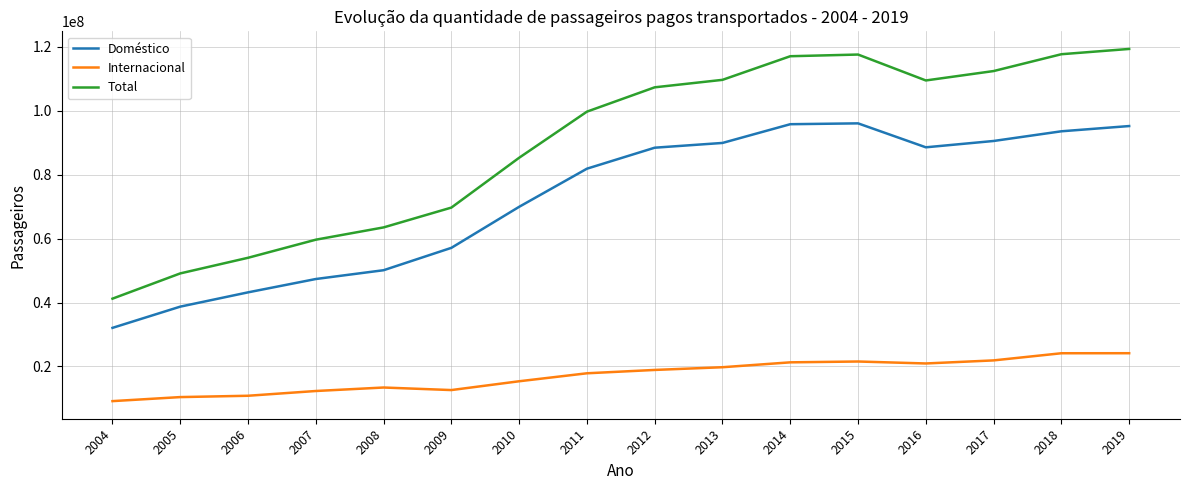

What is the maximum value shown in the chart?

119388068